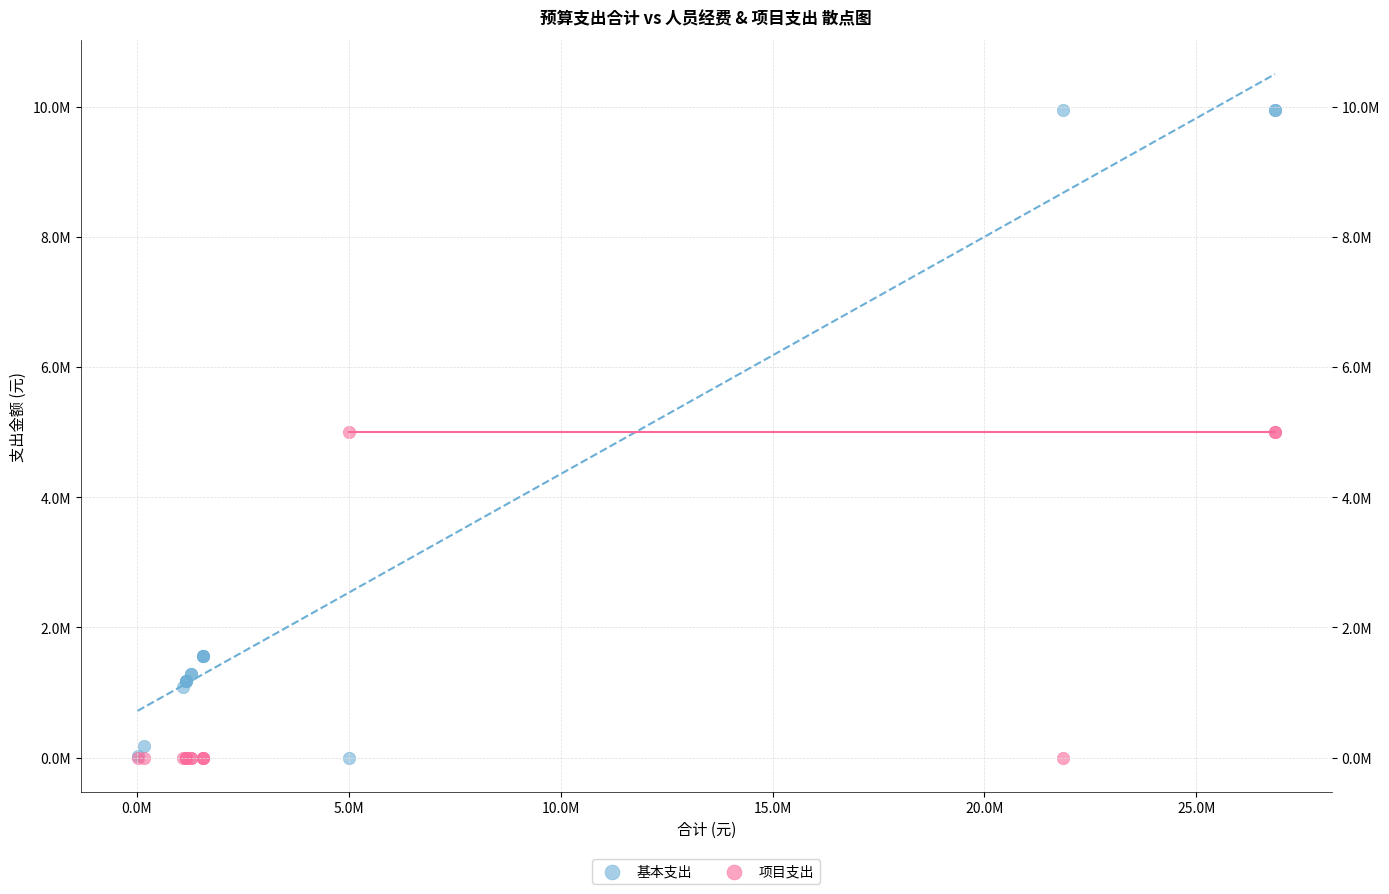

What are all the series names shown in the legend?

基本支出, 项目支出